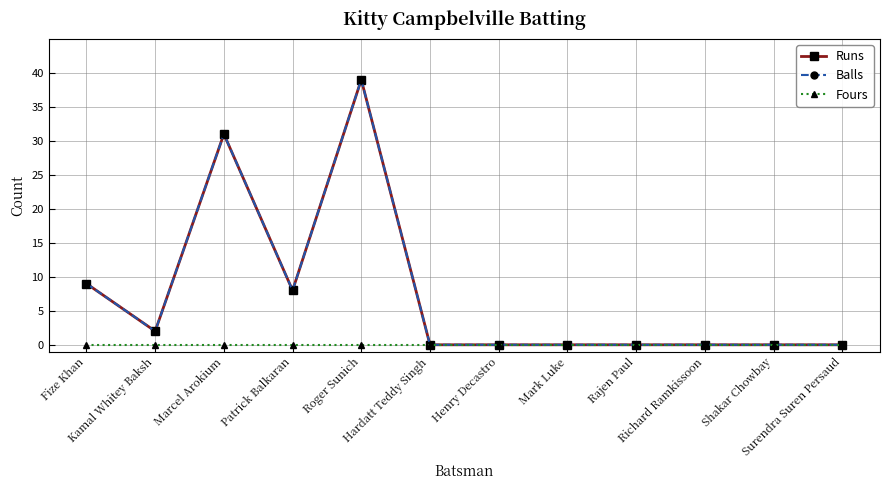

Reading left to right, what are all the values shown in this chart?

Runs: Fize Khan=9	Kamal Whitey Baksh=2	Marcel Arokium=31	Patrick Balkaran=8	Roger Sunich=39	Hardatt Teddy Singh=0	Henry Decastro=0	Mark Luke=0	Rajen Paul=0	Richard Ramkissoon=0	Shakar Chowbay=0	Surendra Suren Persaud=0
Balls: Fize Khan=9	Kamal Whitey Baksh=2	Marcel Arokium=31	Patrick Balkaran=8	Roger Sunich=39	Hardatt Teddy Singh=0	Henry Decastro=0	Mark Luke=0	Rajen Paul=0	Richard Ramkissoon=0	Shakar Chowbay=0	Surendra Suren Persaud=0
Fours: Fize Khan=0	Kamal Whitey Baksh=0	Marcel Arokium=0	Patrick Balkaran=0	Roger Sunich=0	Hardatt Teddy Singh=0	Henry Decastro=0	Mark Luke=0	Rajen Paul=0	Richard Ramkissoon=0	Shakar Chowbay=0	Surendra Suren Persaud=0